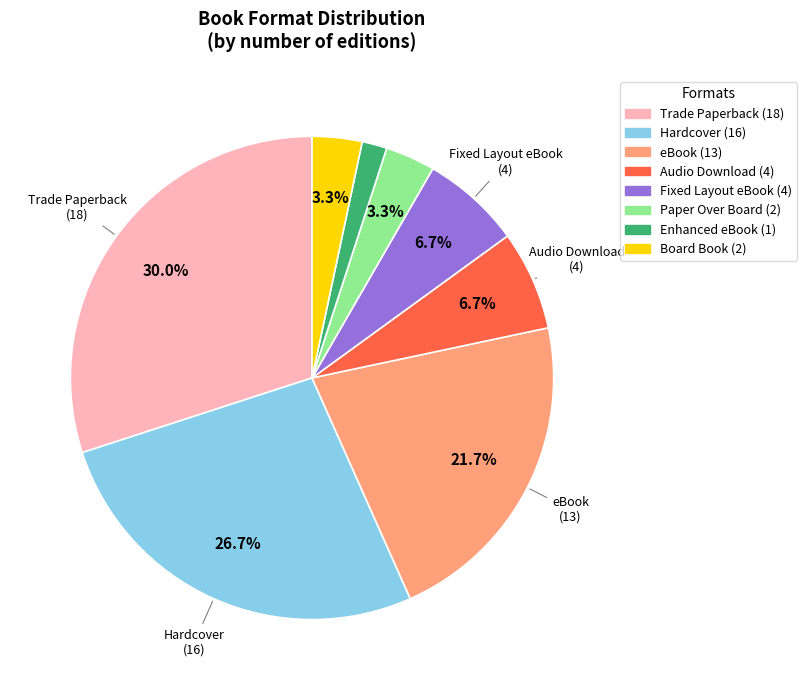

Does any single category account for the majority?

No